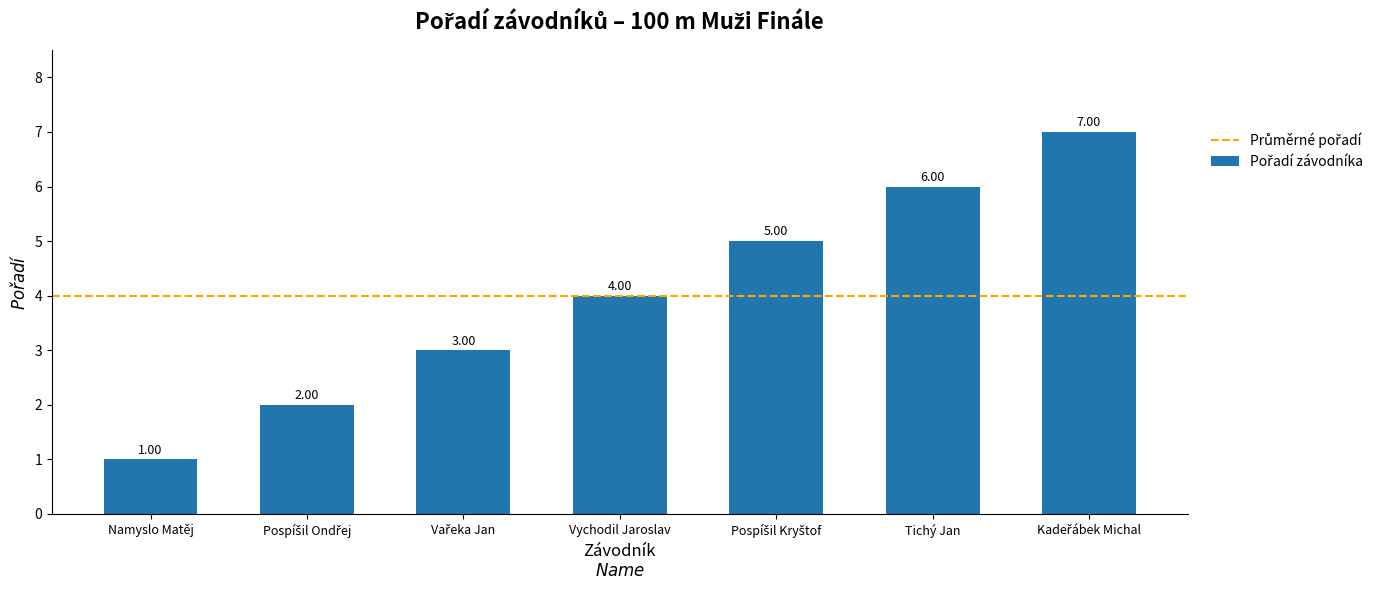

At which label is the value closest to 4?

Vychodil Jaroslav